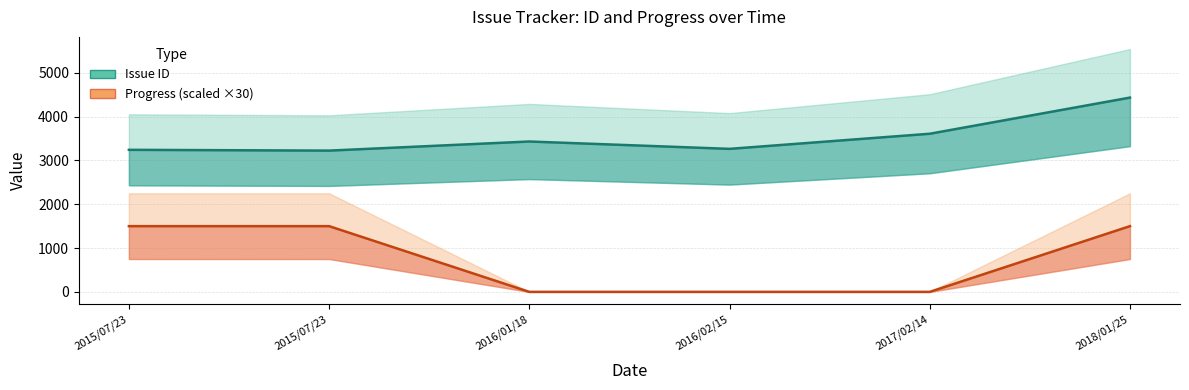

Rank the categories by Progress (scaled) value from lowest to highest.

2016/01/18, 2016/02/15, 2017/02/14, 2015/07/23, 2015/07/23, 2018/01/25